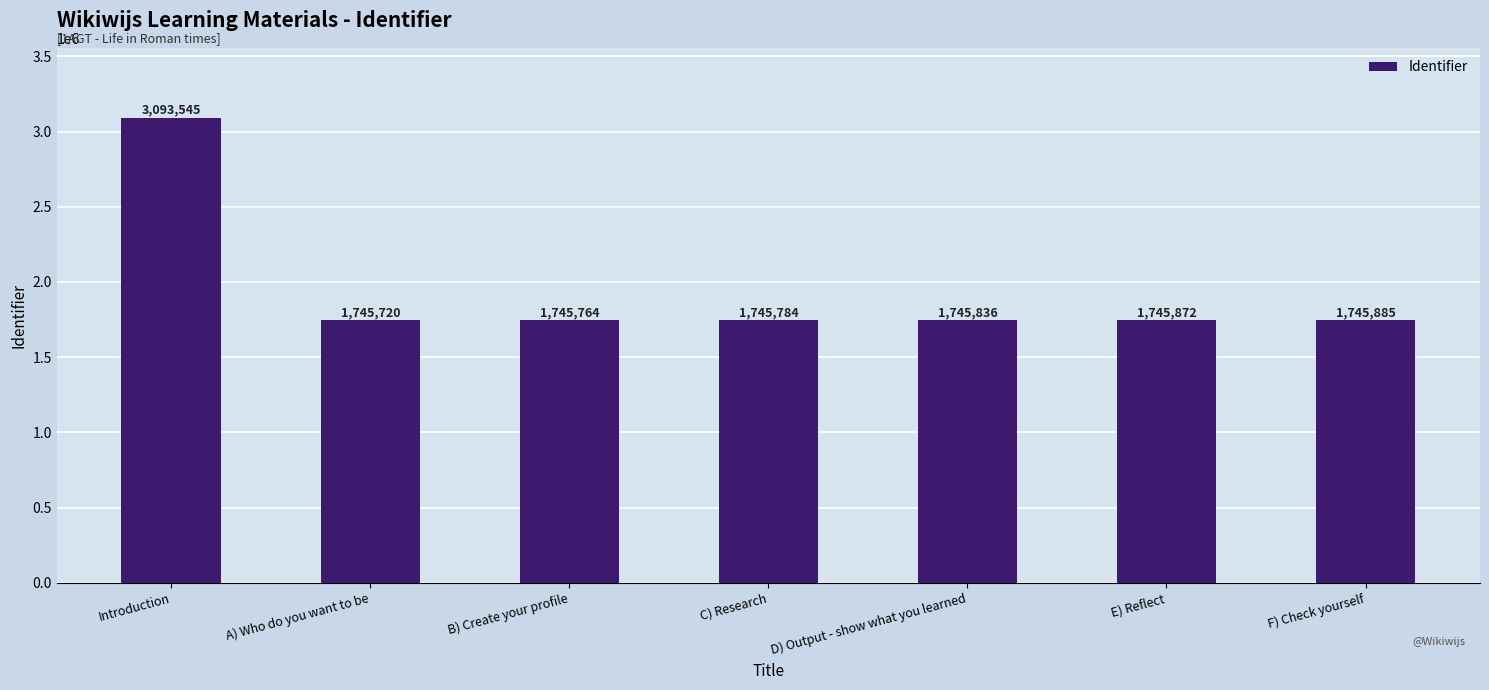

What is the difference between the values at F) Check yourself and A) Who do you want to be?

165